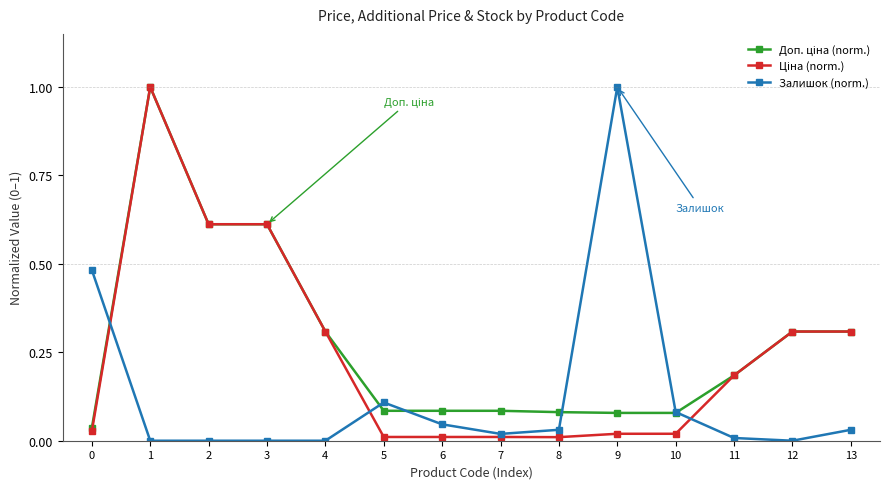

What is the maximum value shown in the chart?

1.0